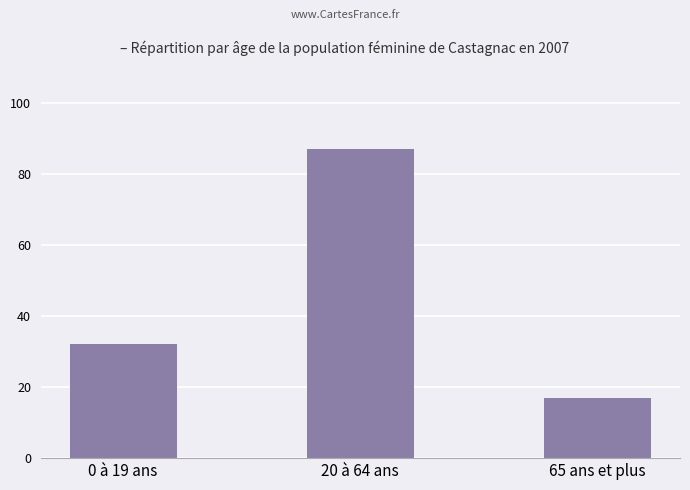

What is the label of the 3rd bar from the left?

65 ans et plus